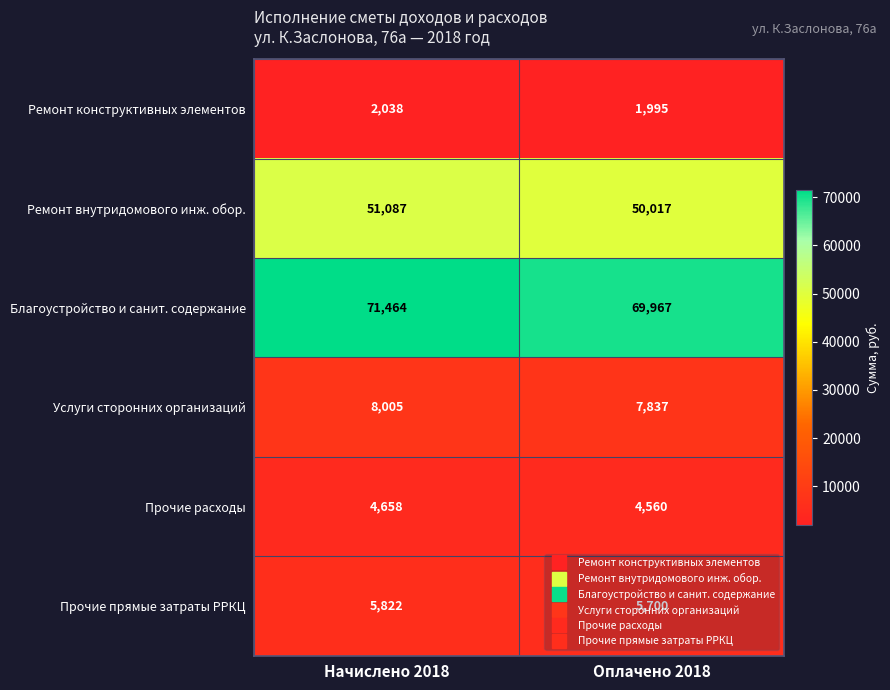

Rank the series at Начислено 2018 from lowest to highest value.

Ремонт конструктивных элементов, Прочие расходы, Прочие прямые затраты РРКЦ, Услуги сторонних организаций, Ремонт внутридомового инж. обор., Благоустройство и санит. содержание